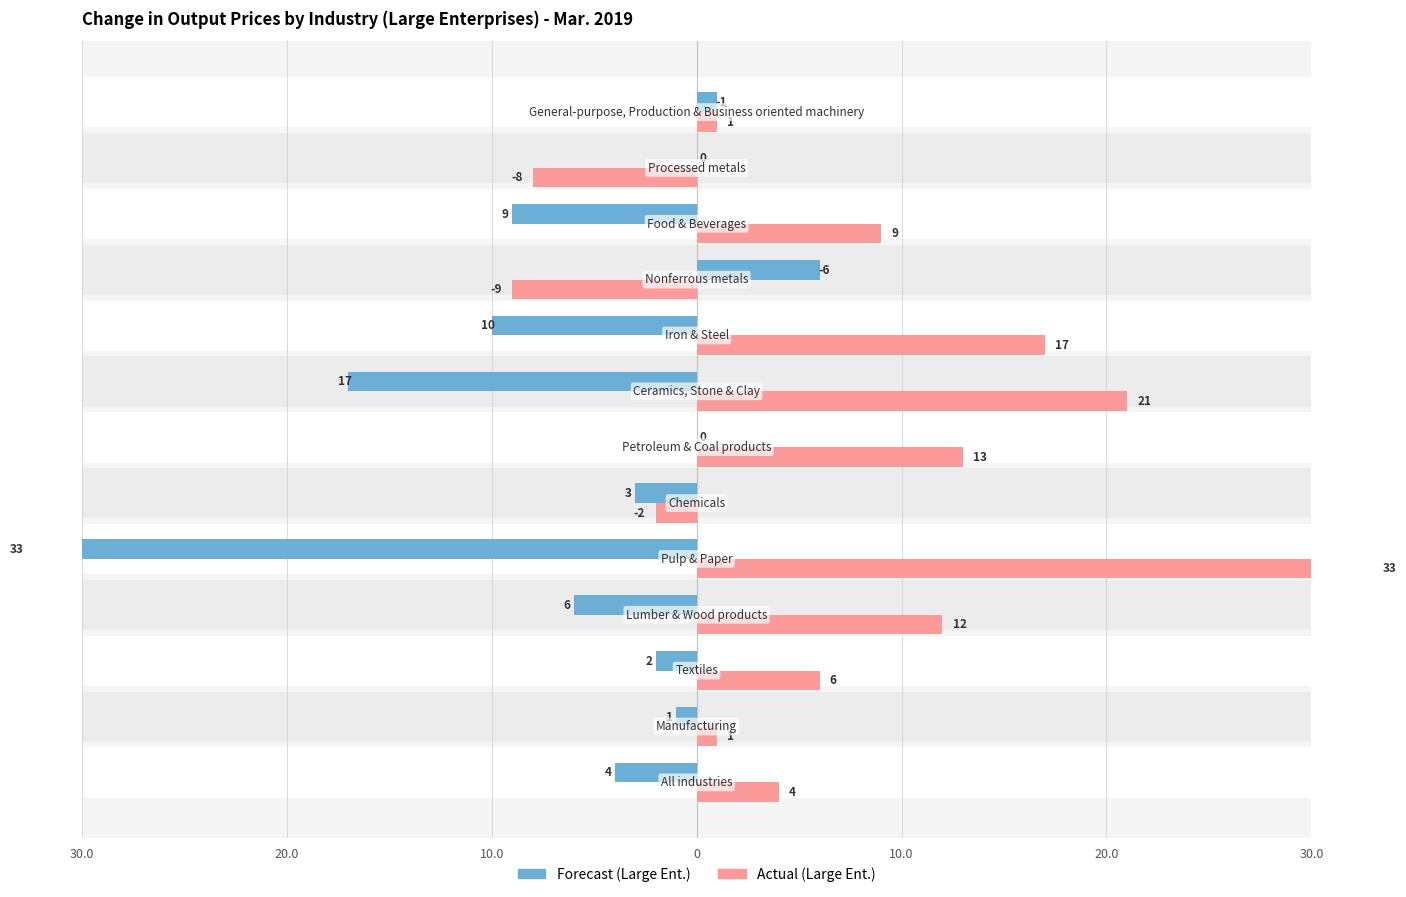

The value of Actual (Large Ent.) at 10.0 is 56. True or false?

False